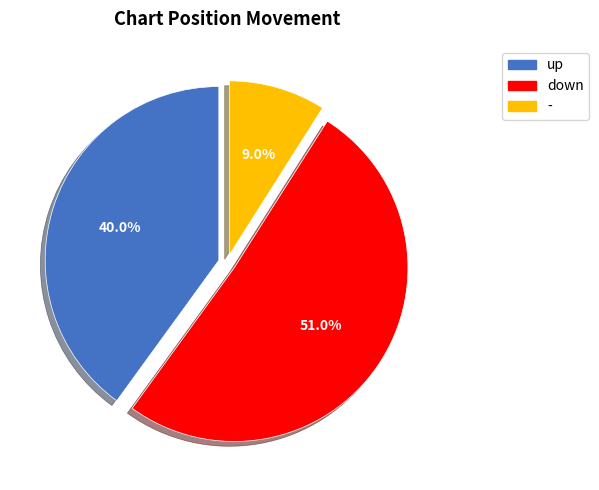

Count the number of slices in the pie.

3